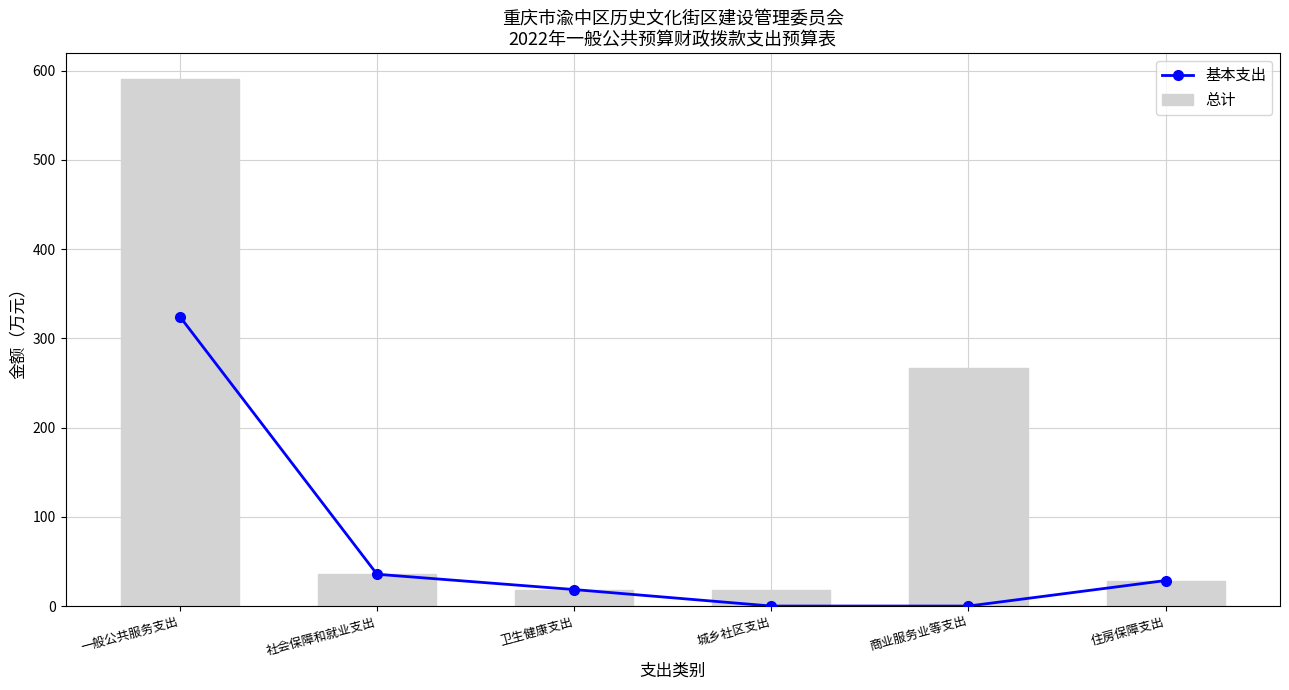

The 基本支出 series shows 146.2 at 一般公共服务支出. True or false?

False